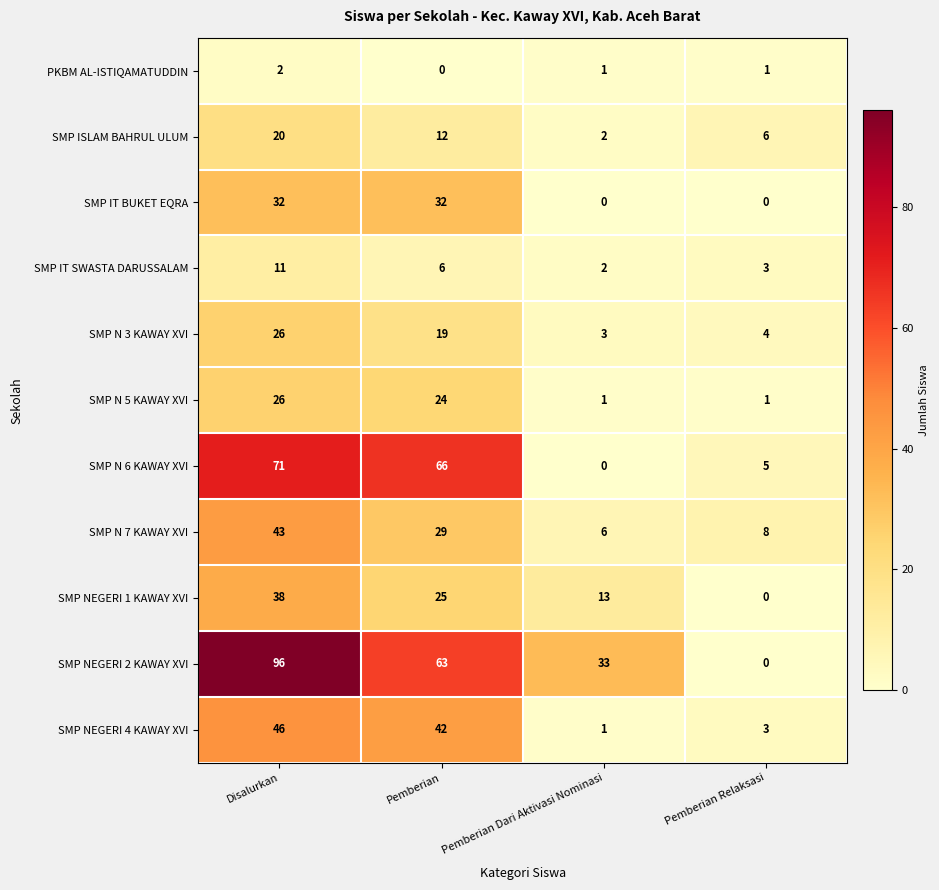

What is the average value of the SMP NEGERI 4 KAWAY XVI series?

23